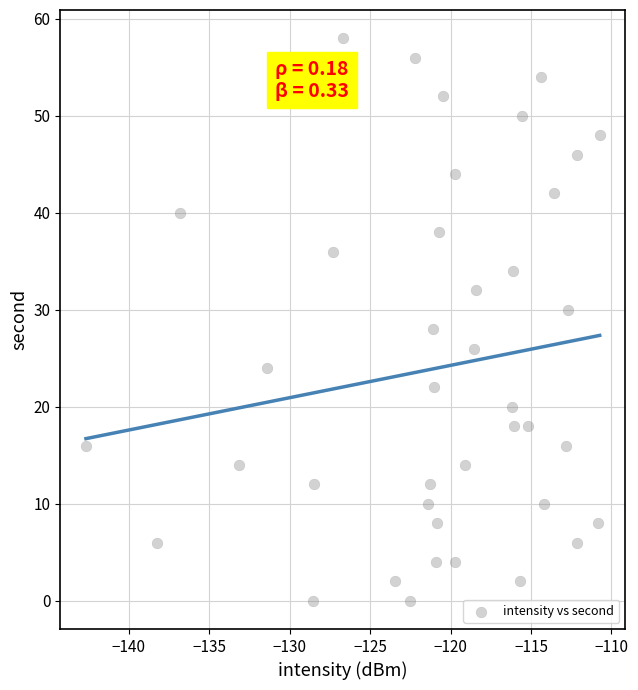

What is the range of Y values (max minus min)?

58